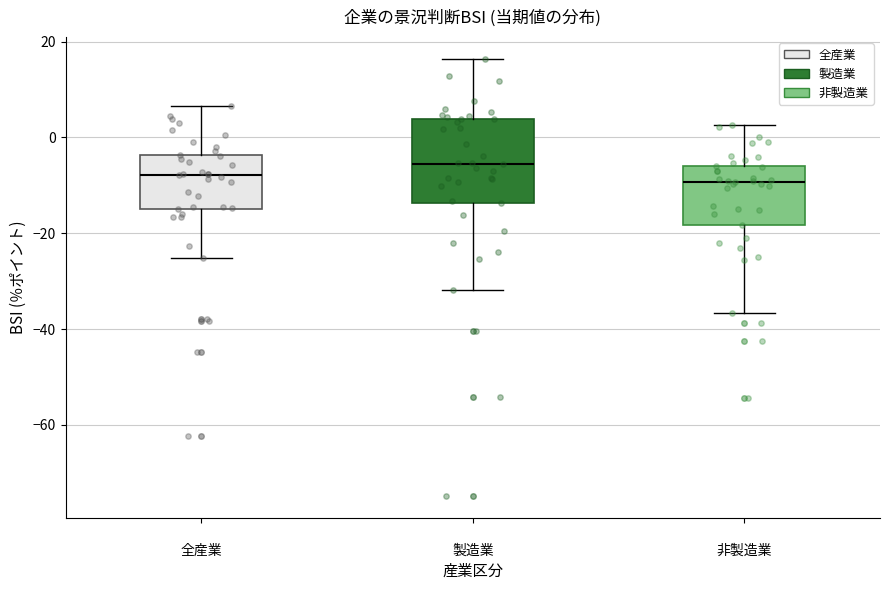

Where does the upper whisker of the box for 全産業 end on the y-axis? The values are not printed on the chart, so give them approximately, as read against the axis.

6